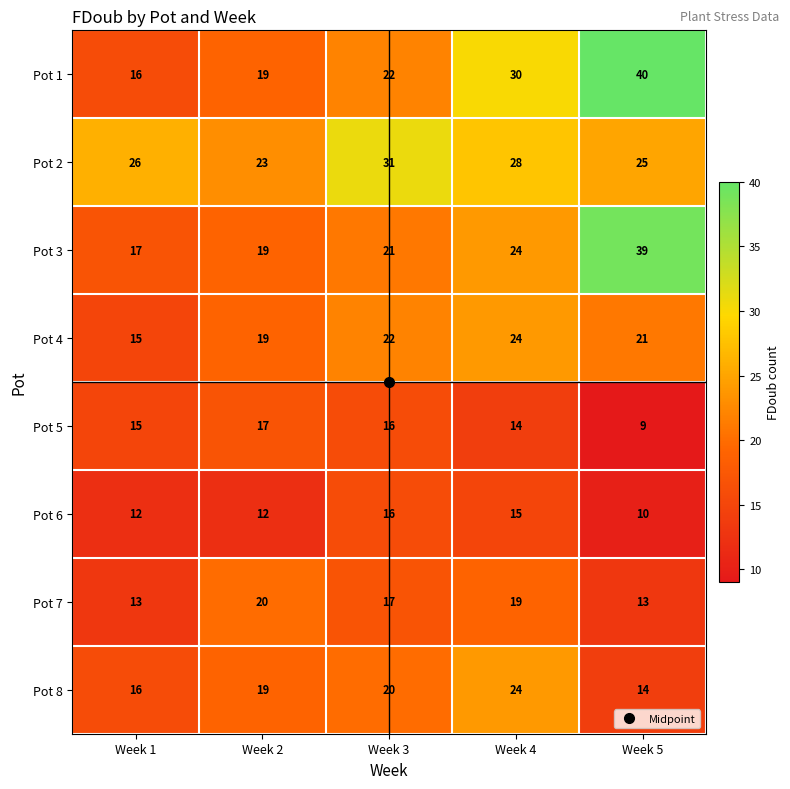

What is the spread (max minus min) of values at Week 5?

31